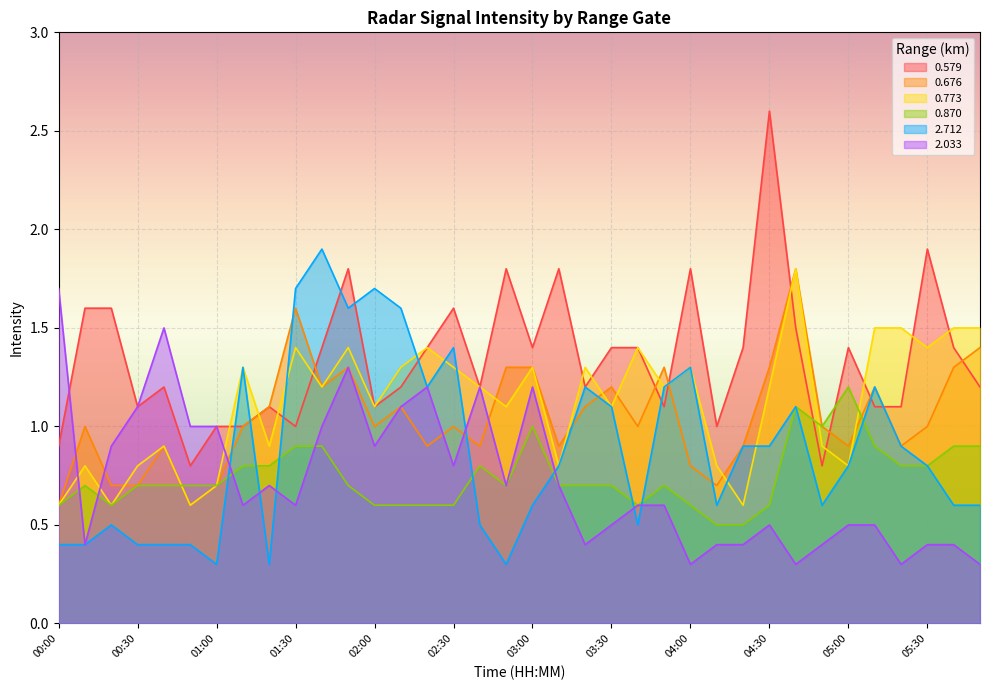

Reading left to right, transcribe all the data shown in this chart.

0.579: 0.9	1.6	1.6	1.1	1.2	0.8	1.0	1.0	1.1	1.0	1.4	1.8	1.1	1.2	1.4	1.6	1.2	1.8	1.4	1.8	1.2	1.4	1.4	1.1	1.8	1.0	1.4	2.6	1.5	0.8	1.4	1.1	1.1	1.9	1.4	1.2
0.676: 0.6	1.0	0.7	0.7	0.9	0.6	0.7	1.0	1.1	1.6	1.2	1.3	1.0	1.1	0.9	1.0	0.9	1.3	1.3	0.9	1.1	1.2	1.0	1.3	0.8	0.7	0.9	1.3	1.8	1.0	0.9	1.2	0.9	1.0	1.3	1.4
0.773: 0.6	0.8	0.6	0.8	0.9	0.6	0.7	1.3	0.9	1.4	1.2	1.4	1.1	1.3	1.4	1.3	1.2	1.1	1.3	0.8	1.3	1.1	1.4	1.2	1.3	0.8	0.6	1.2	1.8	0.9	0.8	1.5	1.5	1.4	1.5	1.5
0.870: 0.6	0.7	0.6	0.7	0.7	0.7	0.7	0.8	0.8	0.9	0.9	0.7	0.6	0.6	0.6	0.6	0.8	0.7	1.0	0.7	0.7	0.7	0.6	0.7	0.6	0.5	0.5	0.6	1.1	1.0	1.2	0.9	0.8	0.8	0.9	0.9
2.712: 0.4	0.4	0.5	0.4	0.4	0.4	0.3	1.3	0.3	1.7	1.9	1.6	1.7	1.6	1.2	1.4	0.5	0.3	0.6	0.8	1.2	1.1	0.5	1.2	1.3	0.6	0.9	0.9	1.1	0.6	0.8	1.2	0.9	0.8	0.6	0.6
2.033: 1.7	0.4	0.9	1.1	1.5	1.0	1.0	0.6	0.7	0.6	1.0	1.3	0.9	1.1	1.2	0.8	1.2	0.7	1.2	0.7	0.4	0.5	0.6	0.6	0.3	0.4	0.4	0.5	0.3	0.4	0.5	0.5	0.3	0.4	0.4	0.3